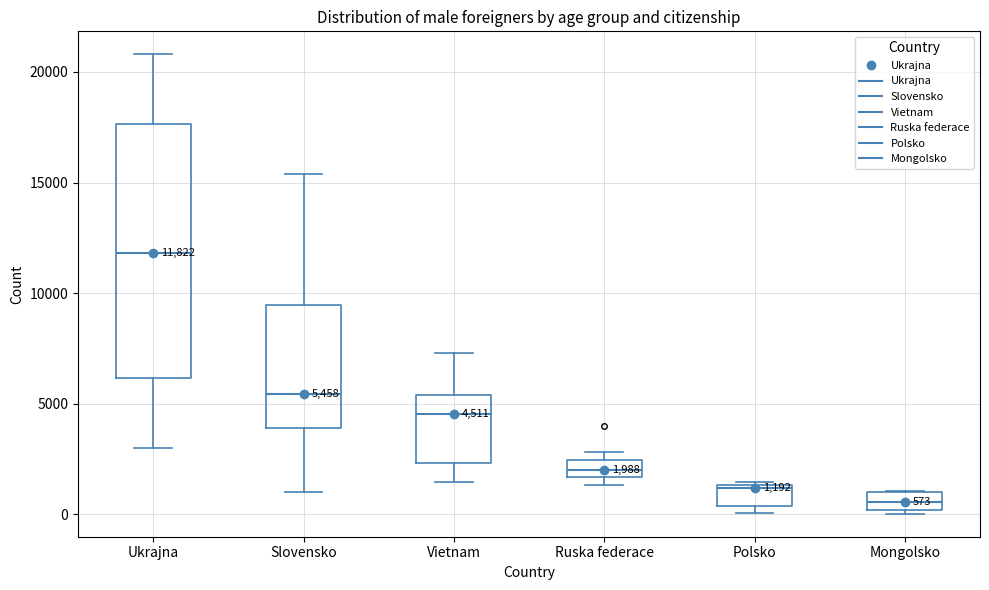

Which box is the tallest, from its lower edge to its upper edge?

Ukrajna